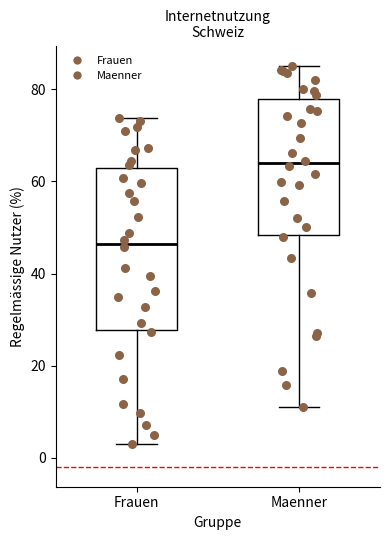

Where does the median line of the box for Frauen sit on the y-axis? The values are not printed on the chart, so give them approximately, as read against the axis.

46